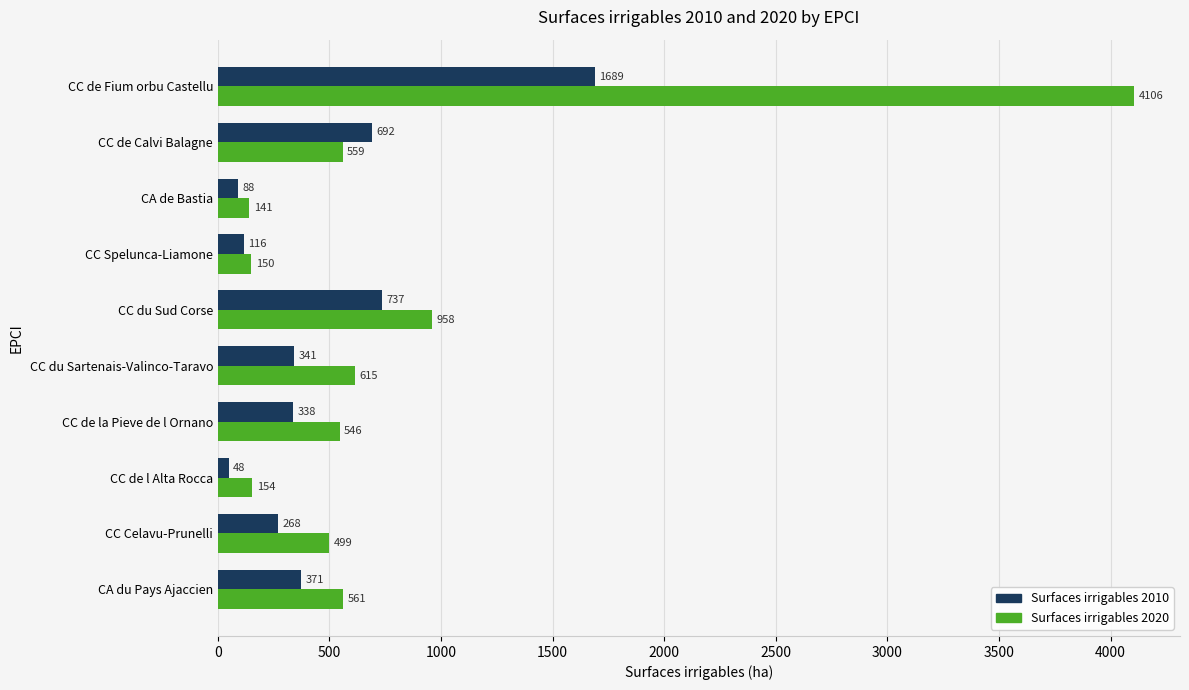

Is the value of Surfaces irrigables 2020 at CC du Sartenais-Valinco-Taravo greater than the value of Surfaces irrigables 2010 at CC du Sud Corse?

No